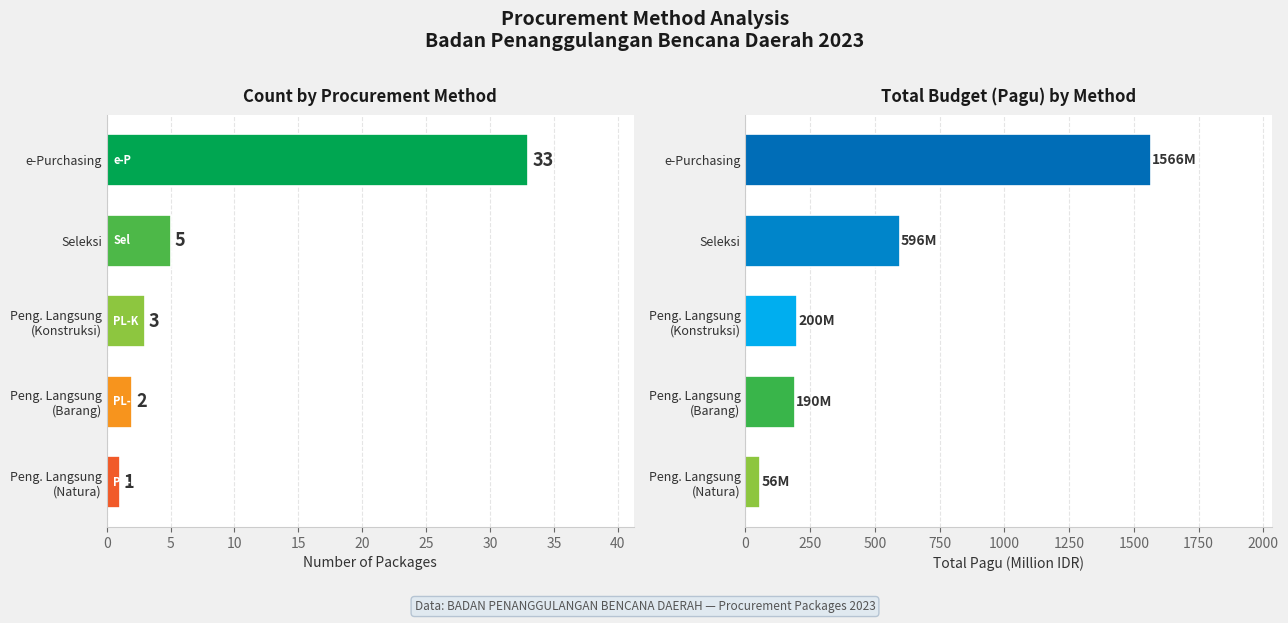

Are the bars grouped side by side (vs. stacked)?

Yes